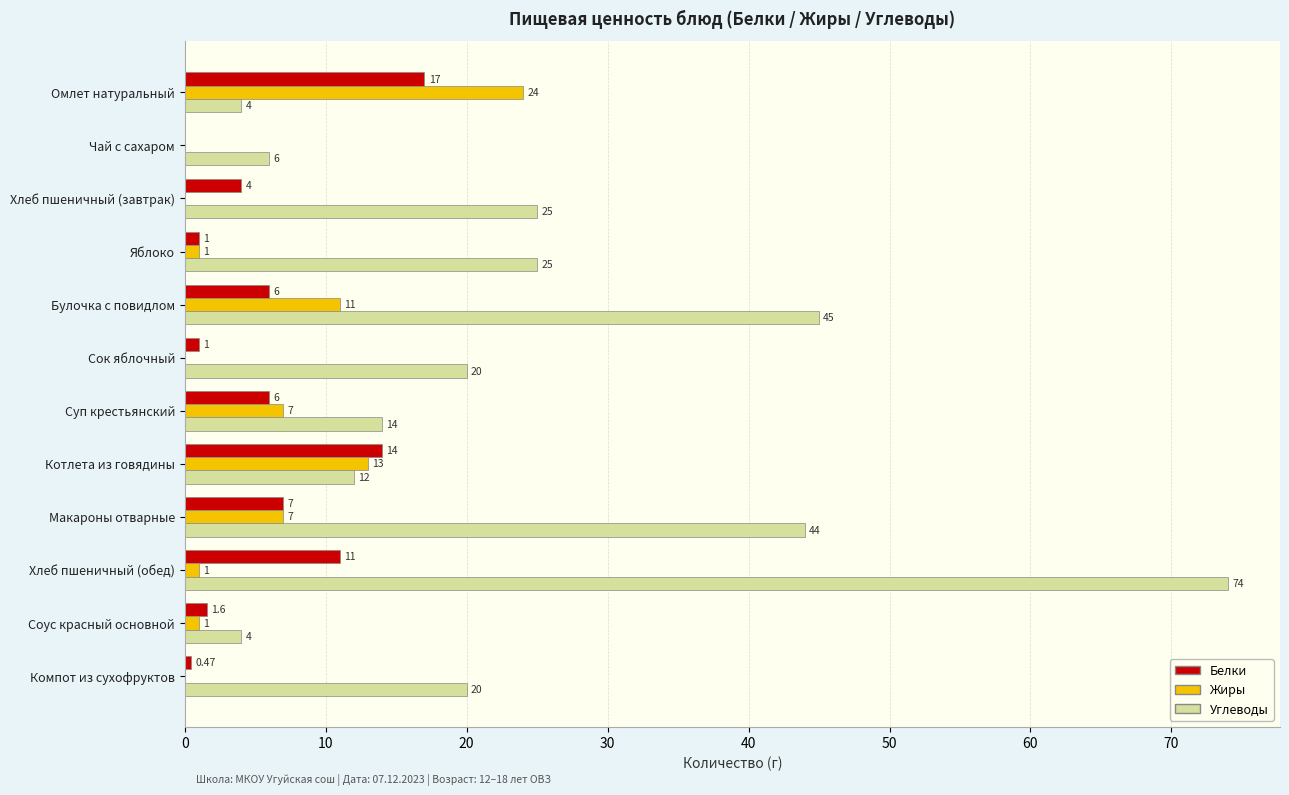

At which category is the sum across all series the highest?

Хлеб пшеничный (обед)